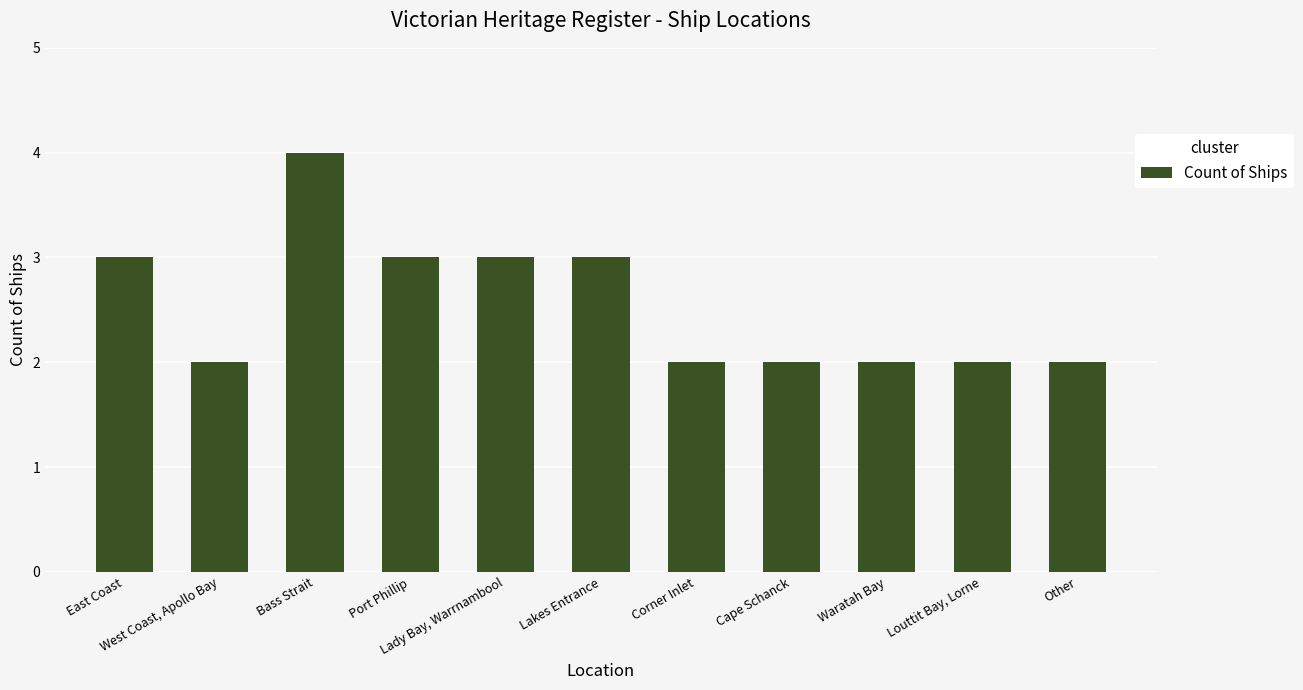

Reading left to right, extract all data points from this chart.

3	2	4	3	3	3	2	2	2	2	2